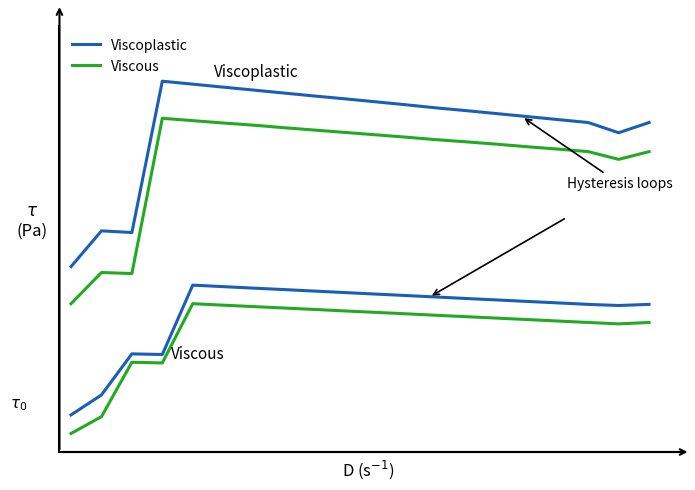

Does the chart have visible grid lines?

No